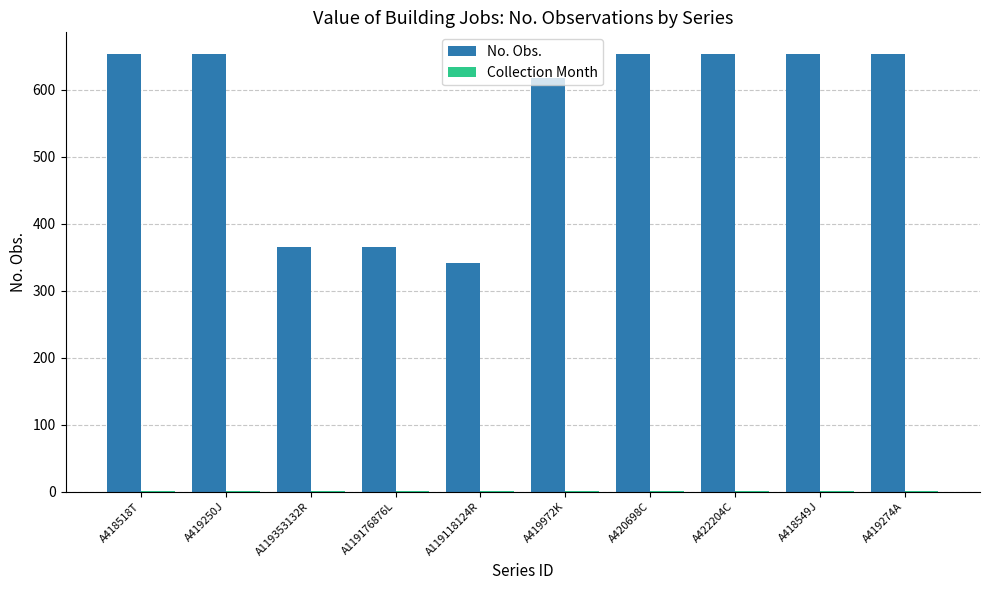

What is the maximum value for No. Obs.?

653